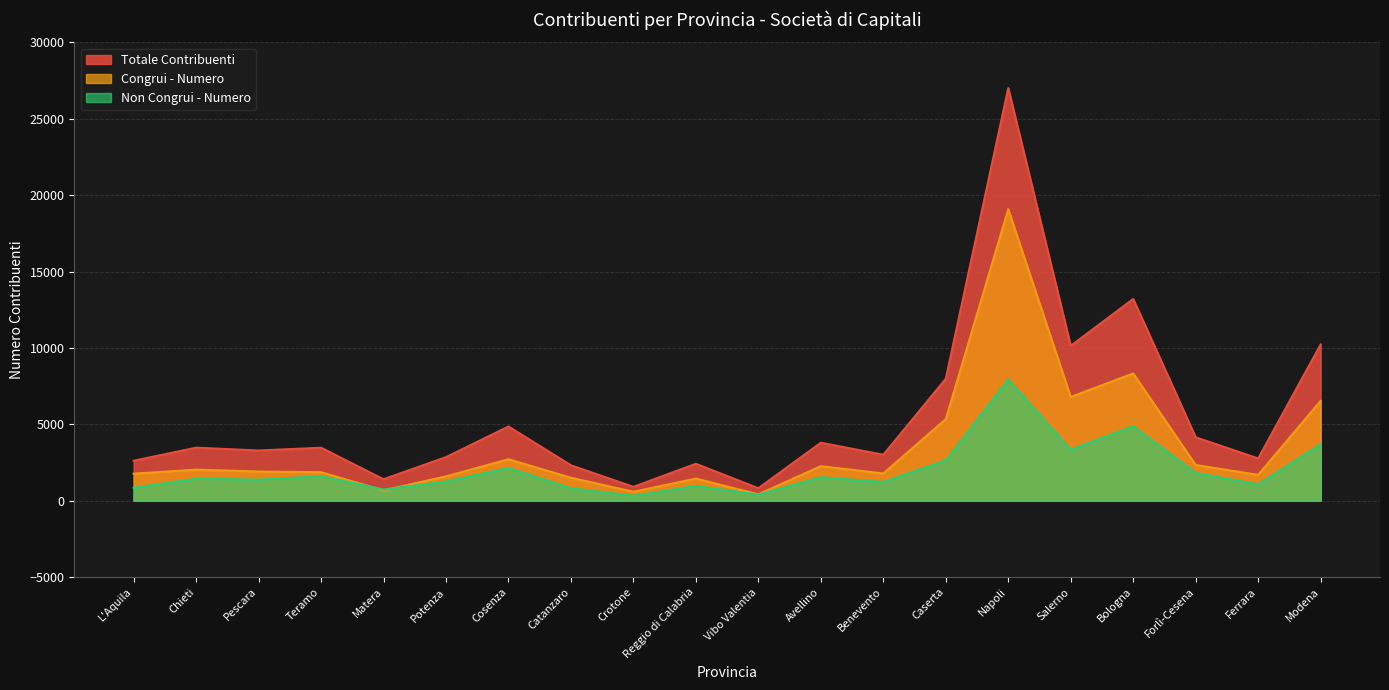

How many lines are shown in the chart?

3